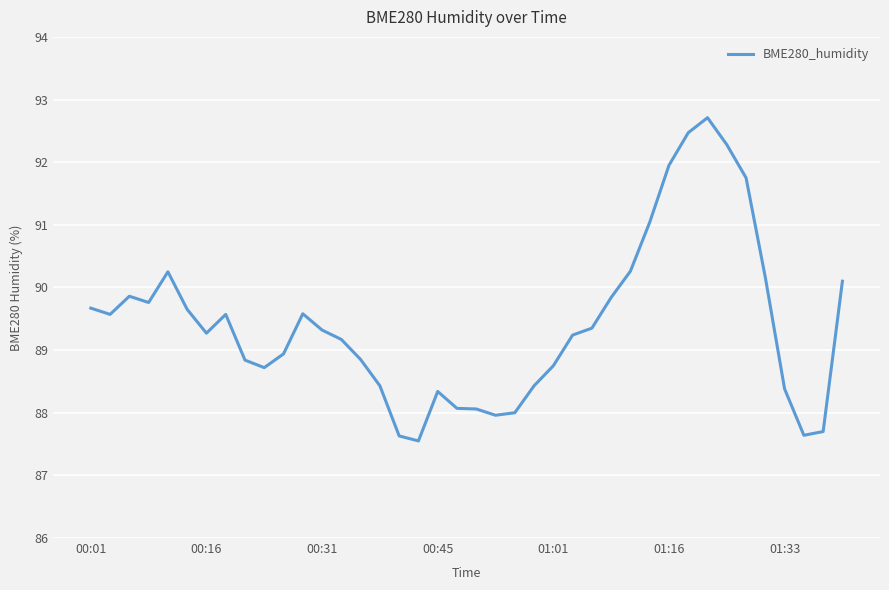

What is the greatest value displayed?

92.7